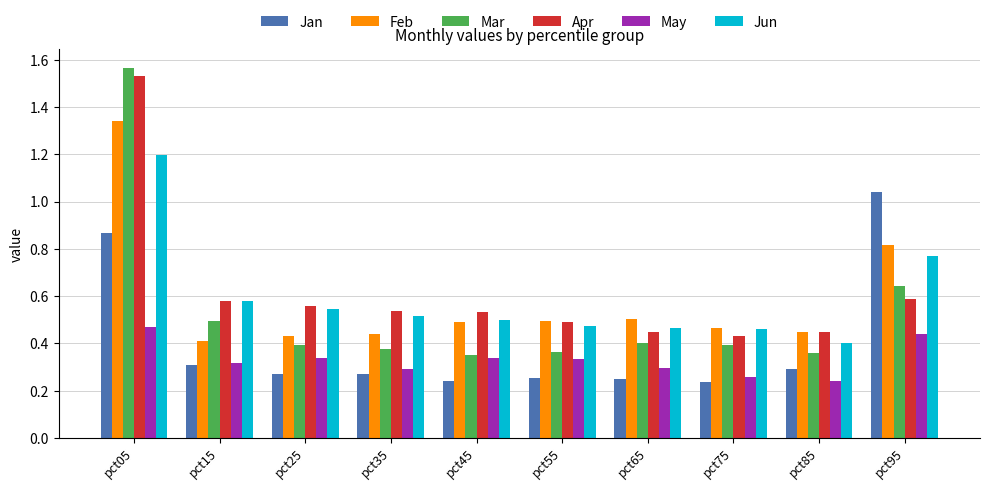

At how many categories does at least one series exceed 0?

10